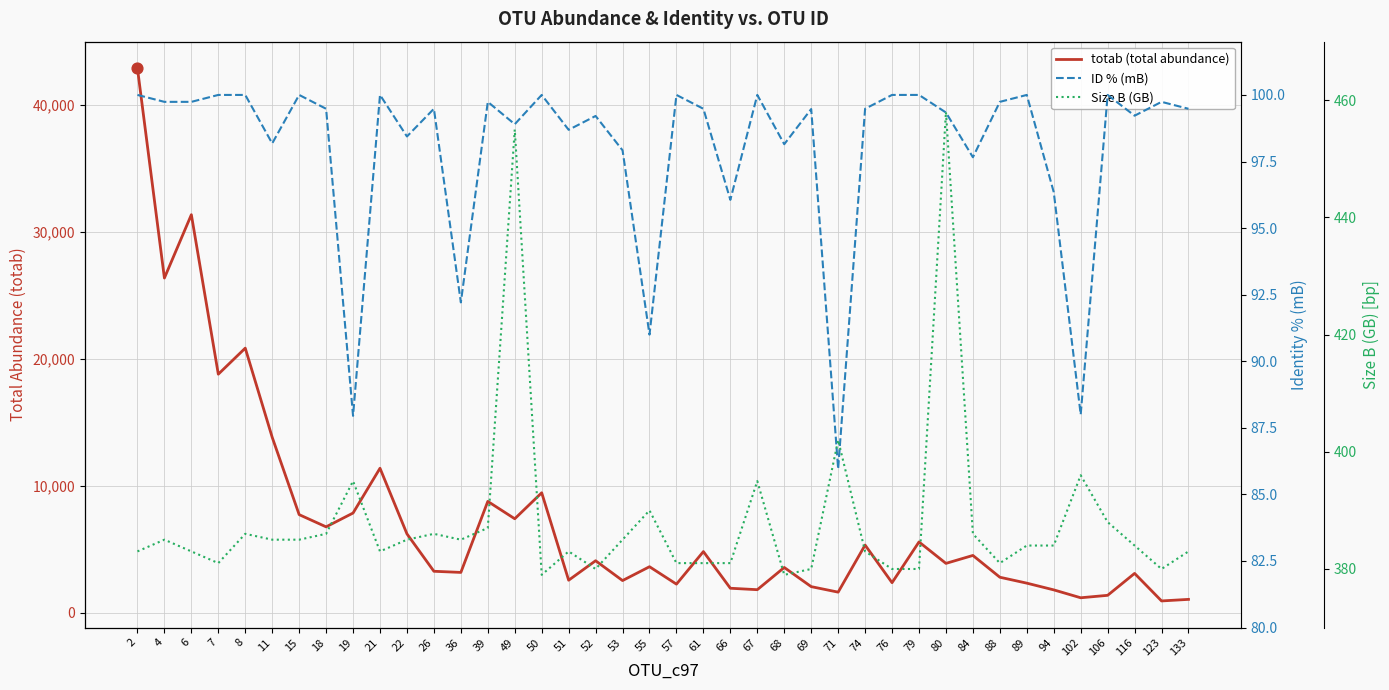

Is the value of totab (total abundance) at 94 greater than the value of Size B (GB) at 66?

Yes